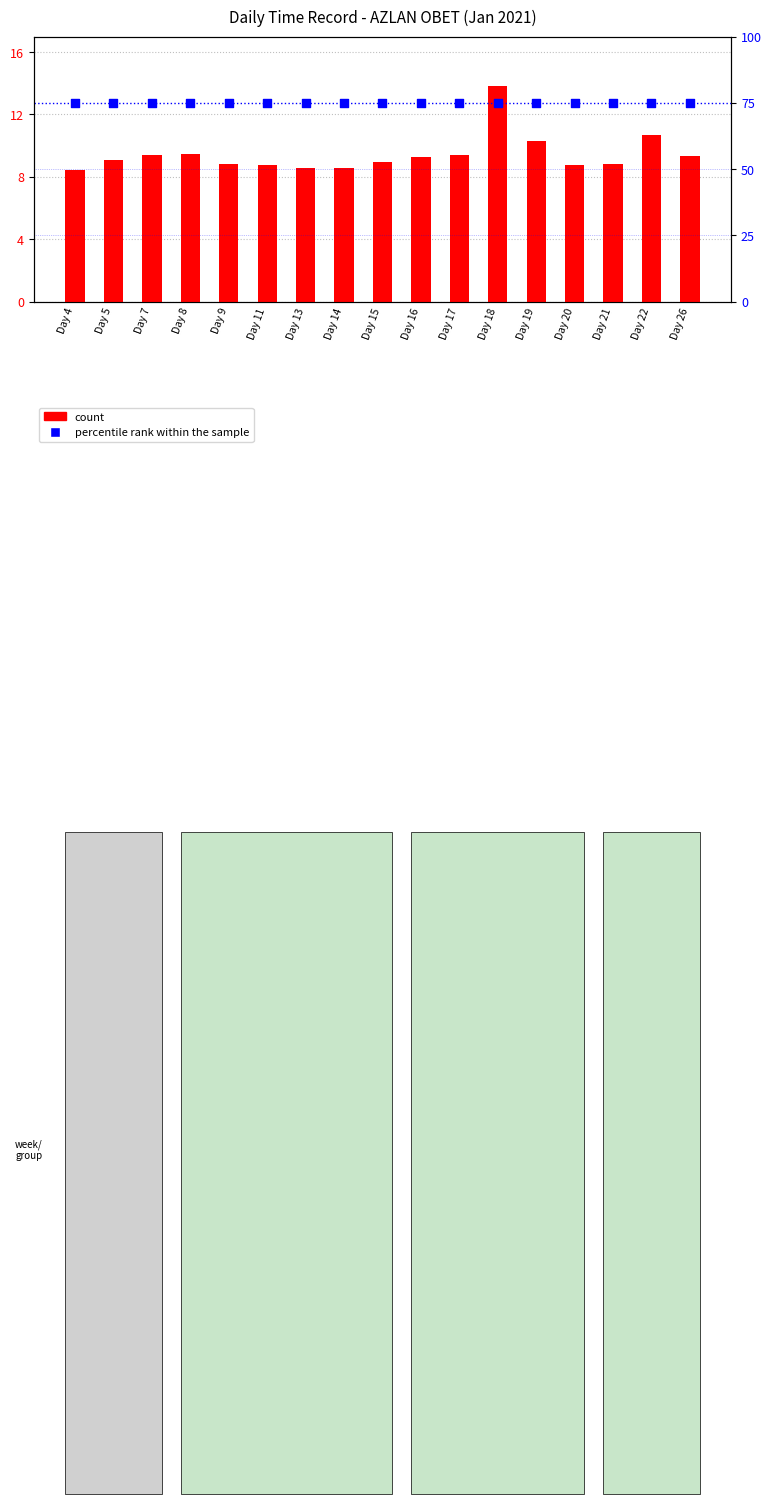

At which category is the sum across all series the highest?

Day 18